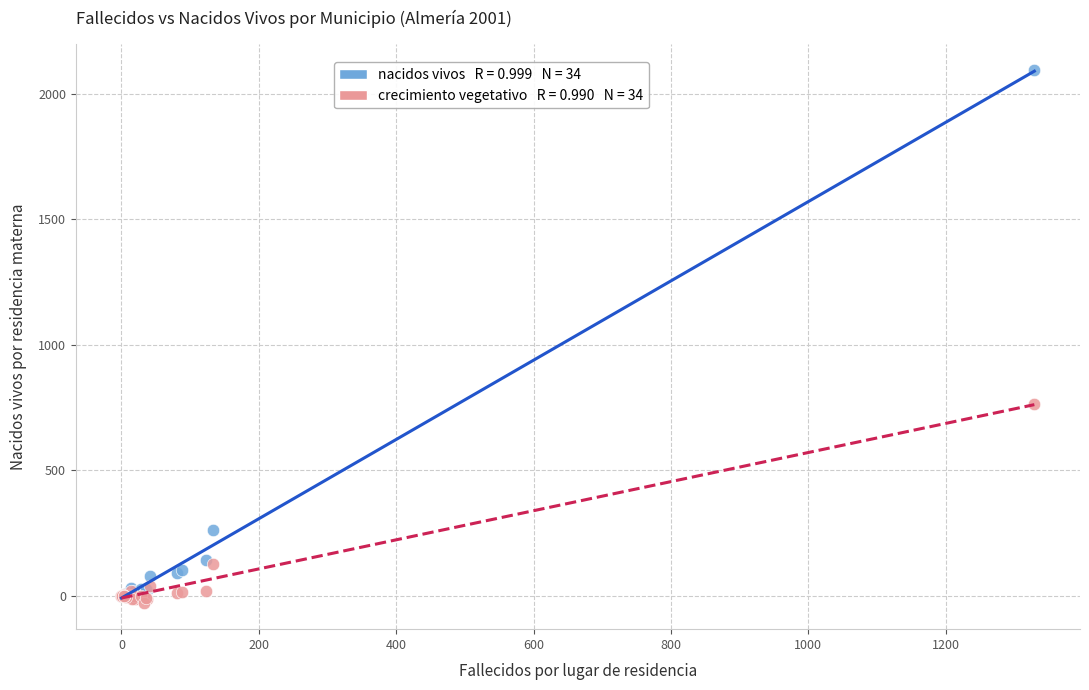

Across all series, what Y value is closest to 1032?

764